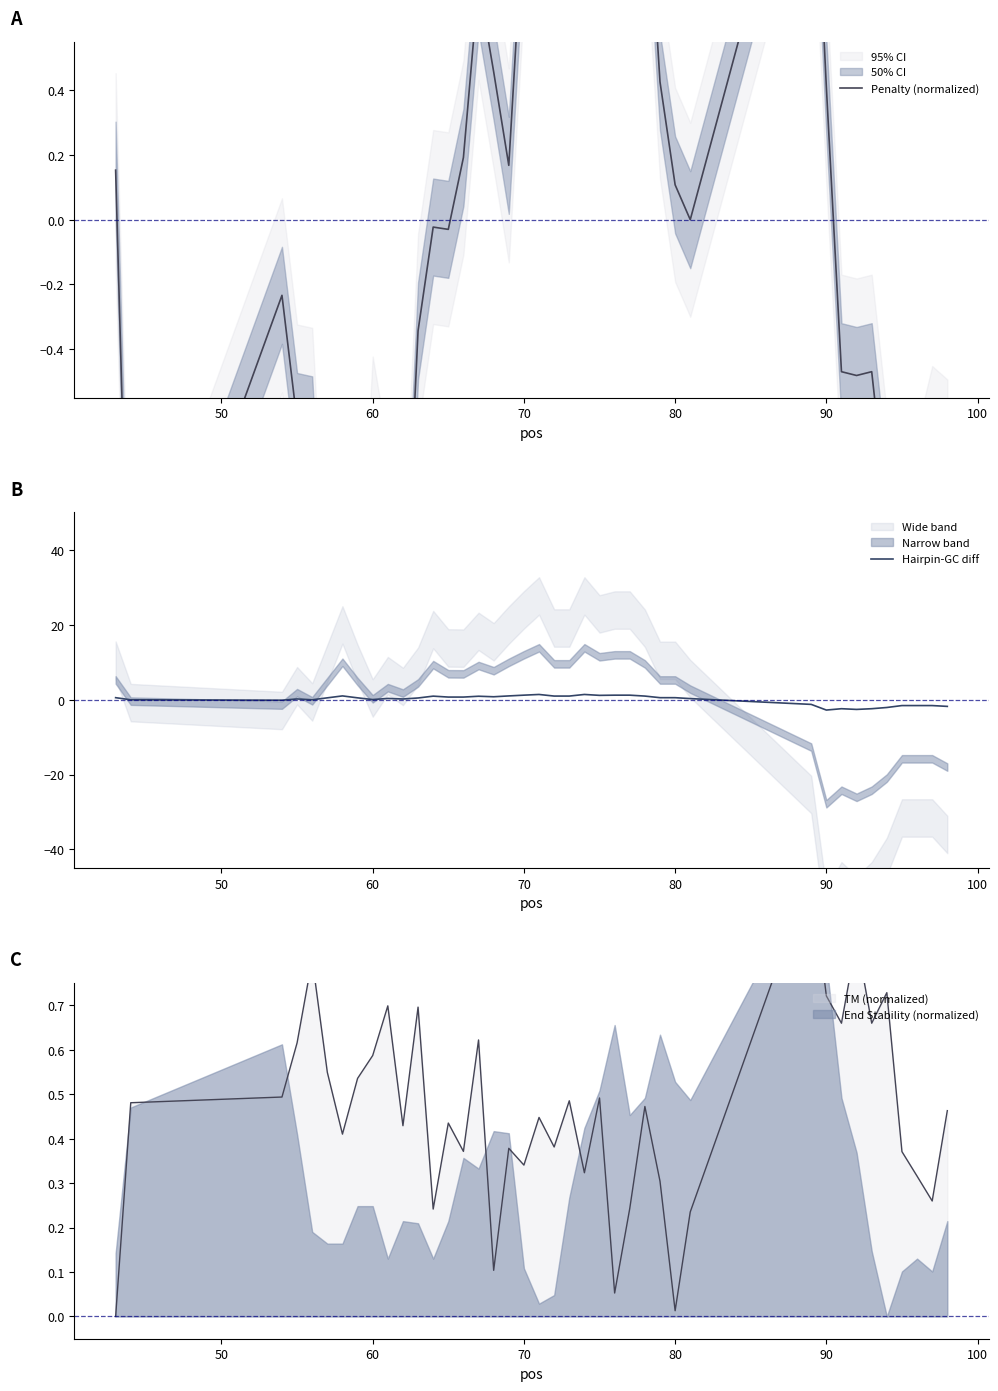

True or false: Penalty (normalized) and Hairpin-GC diff intersect in this chart.

True